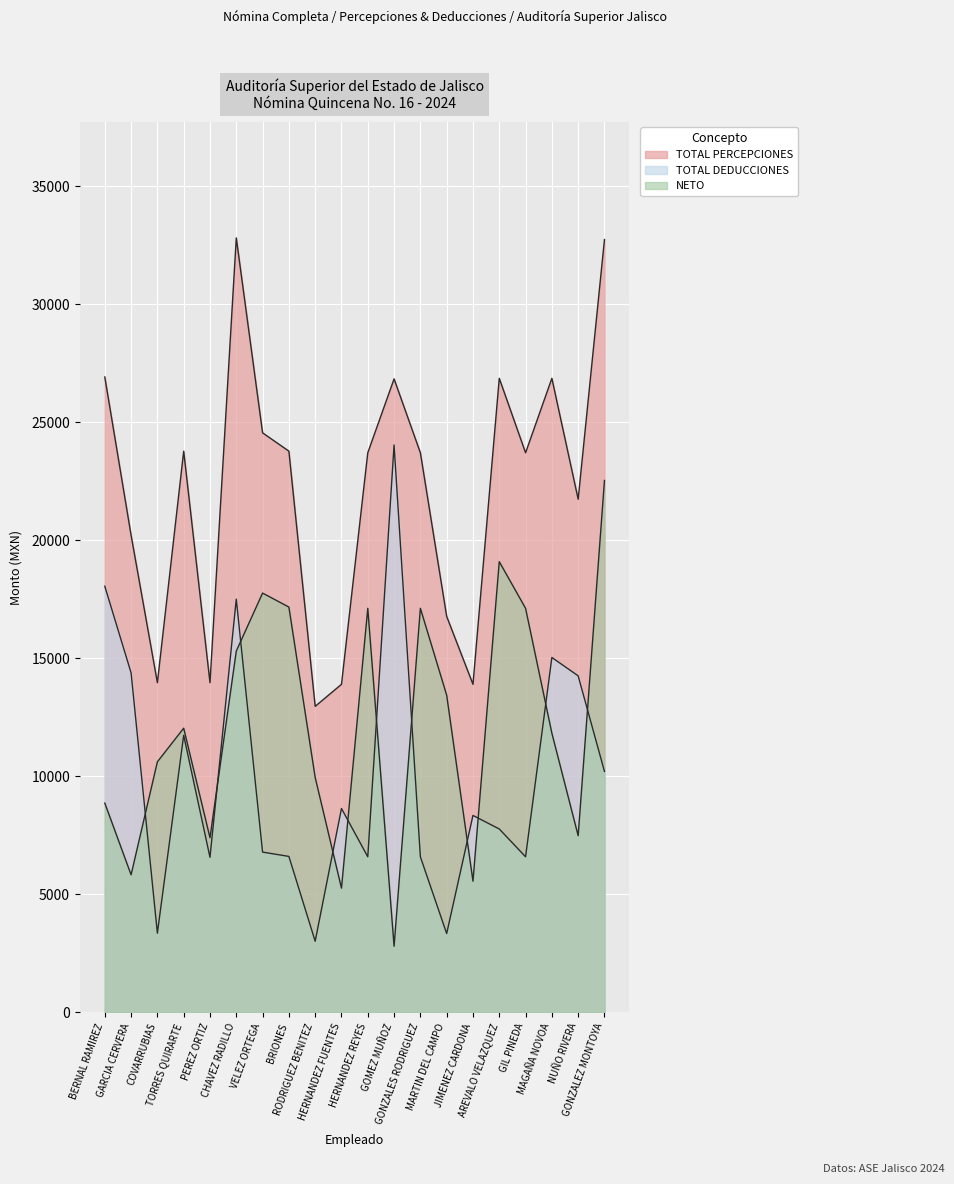

What are all the series names shown in the legend?

NETO, TOTAL_PERCEPCIONES, TOTAL_DEDUCCIONES